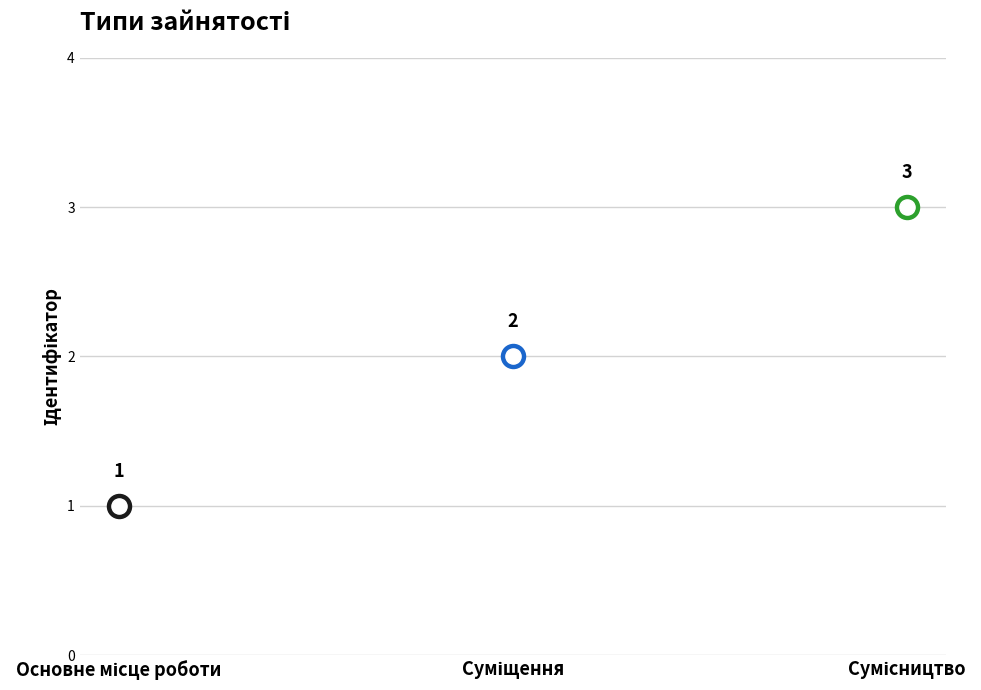

What is the change in value from Суміщення to Сумісництво?

+1